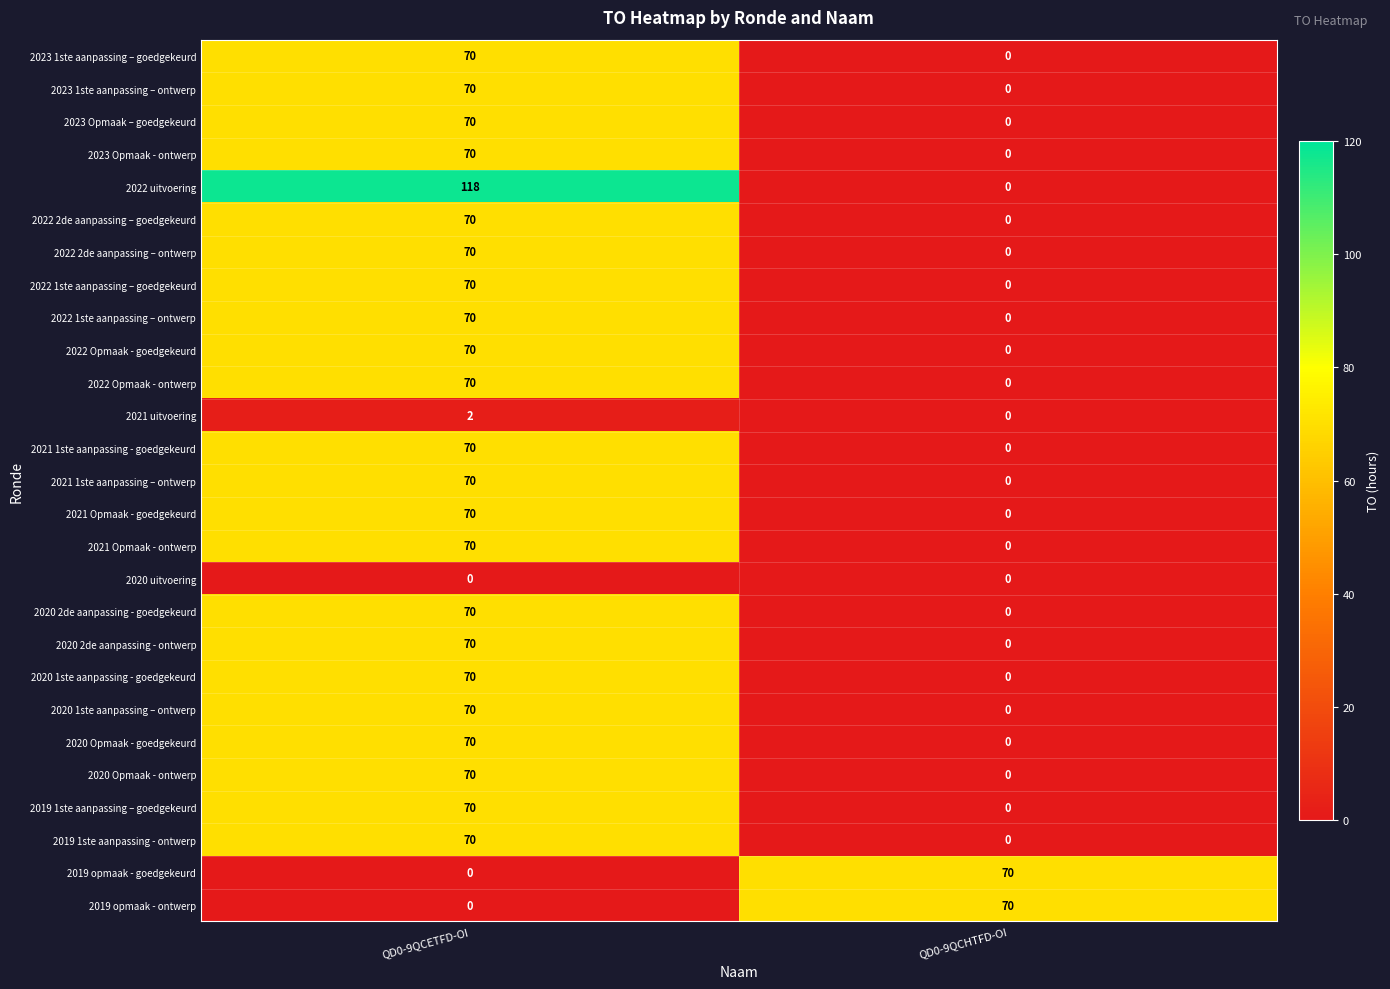

What is the sum of all 2023 1ste aanpassing – ontwerp values?

70